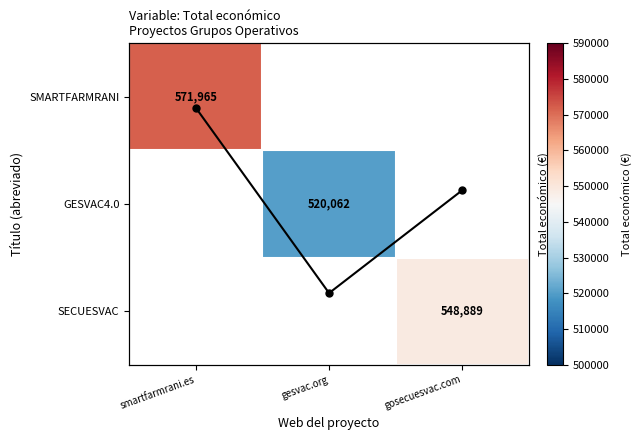

The value of Total económico at gosecuesvac.com is 548889.0. True or false?

True